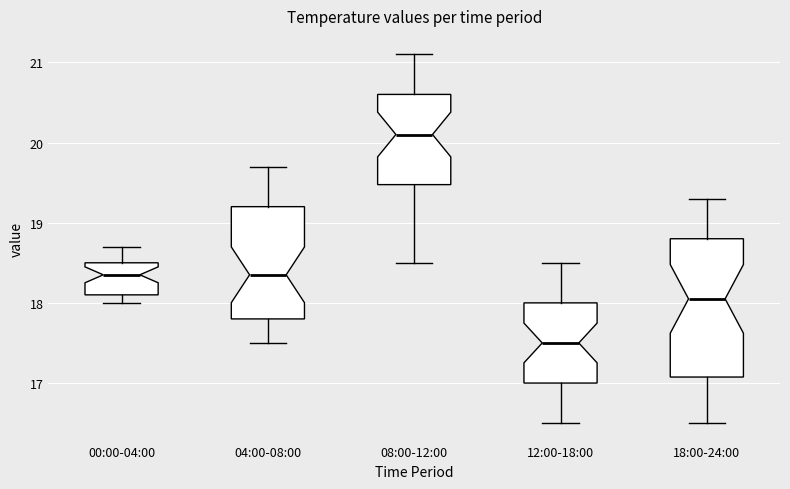

Reading left to right, read every box against the y-axis: the position of its median line, the range the box covers, and the ends of its whiskers. The values are not printed on the chart, so give them approximately, as read against the axis.

00:00-04:00: median 18.4, box 18.1 to 18.5, whiskers 18.0 to 18.7
04:00-08:00: median 18.4, box 17.8 to 19.2, whiskers 17.5 to 19.7
08:00-12:00: median 20.1, box 19.5 to 20.6, whiskers 18.5 to 21.1
12:00-18:00: median 17.5, box 17.0 to 18.0, whiskers 16.5 to 18.5
18:00-24:00: median 18.1, box 17.1 to 18.8, whiskers 16.5 to 19.3